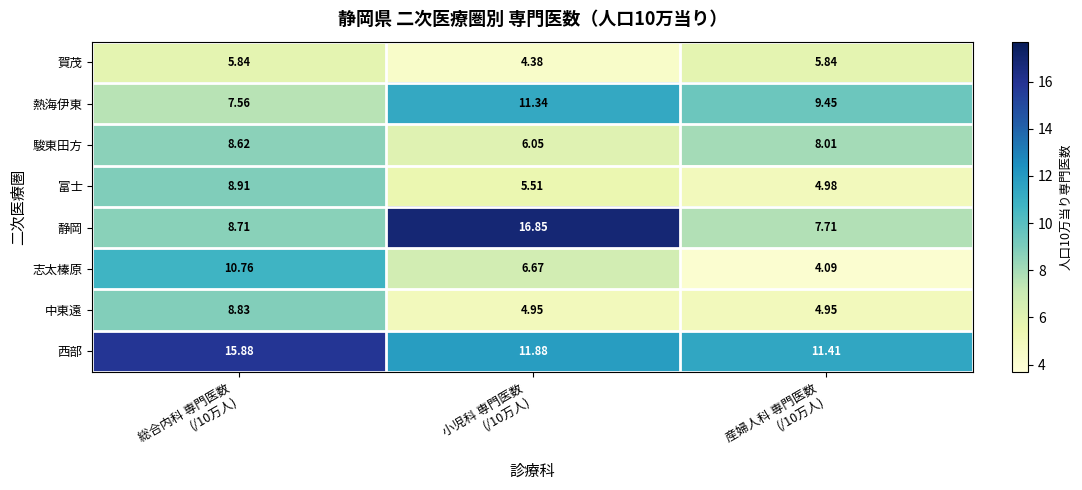

What is the total value across all series at 総合内科 専門医数
(/10万人)?

75.1